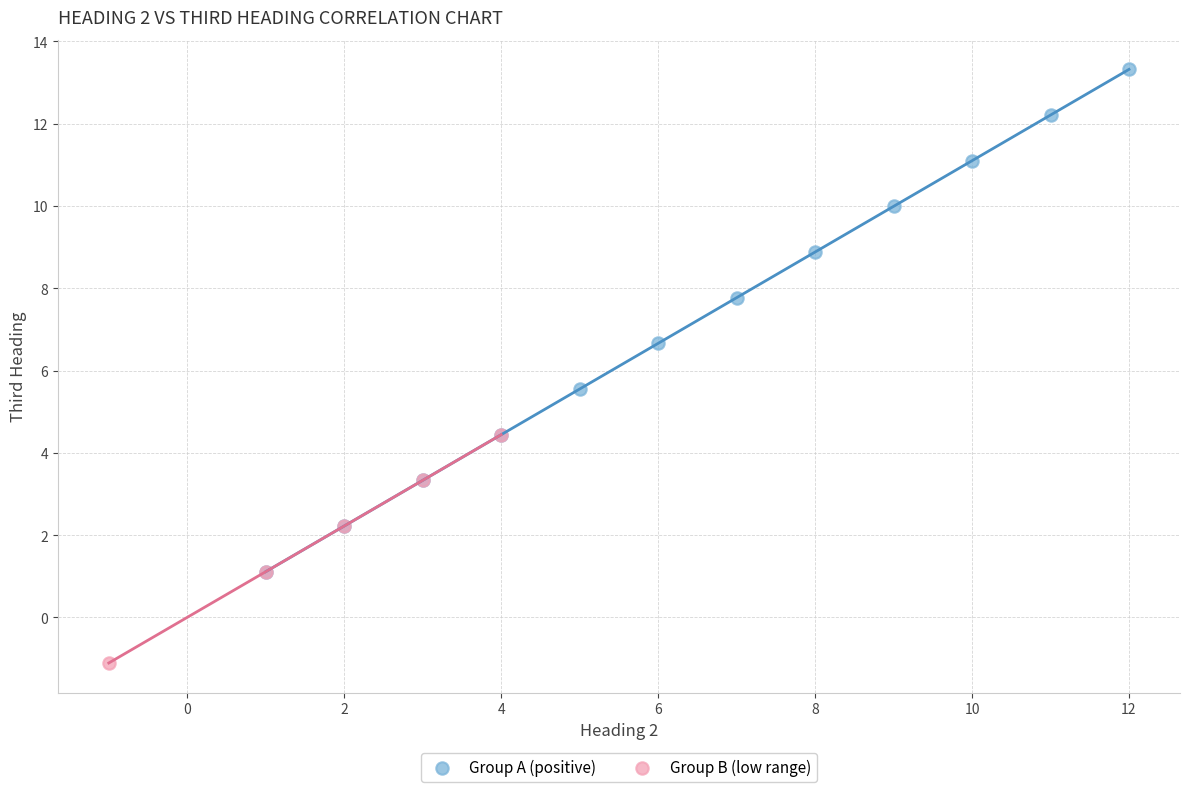

Which series has the widest spread of Y values?

Group A (positive)